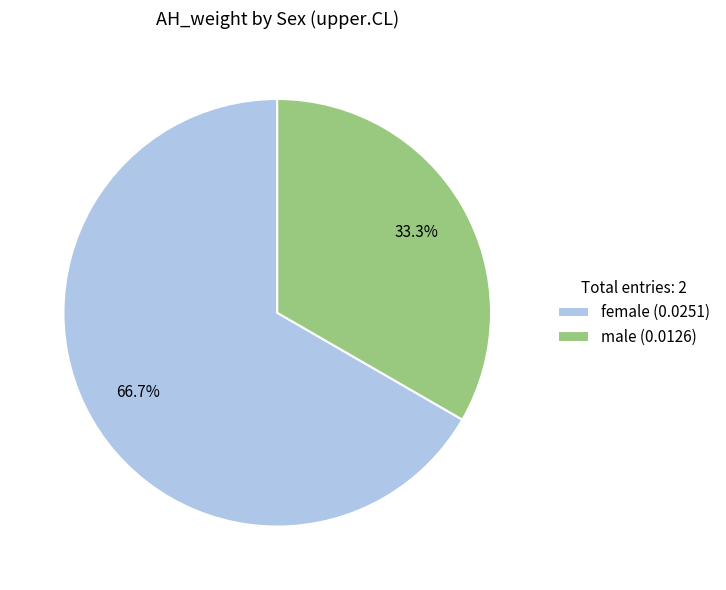

Does any single category account for the majority?

Yes